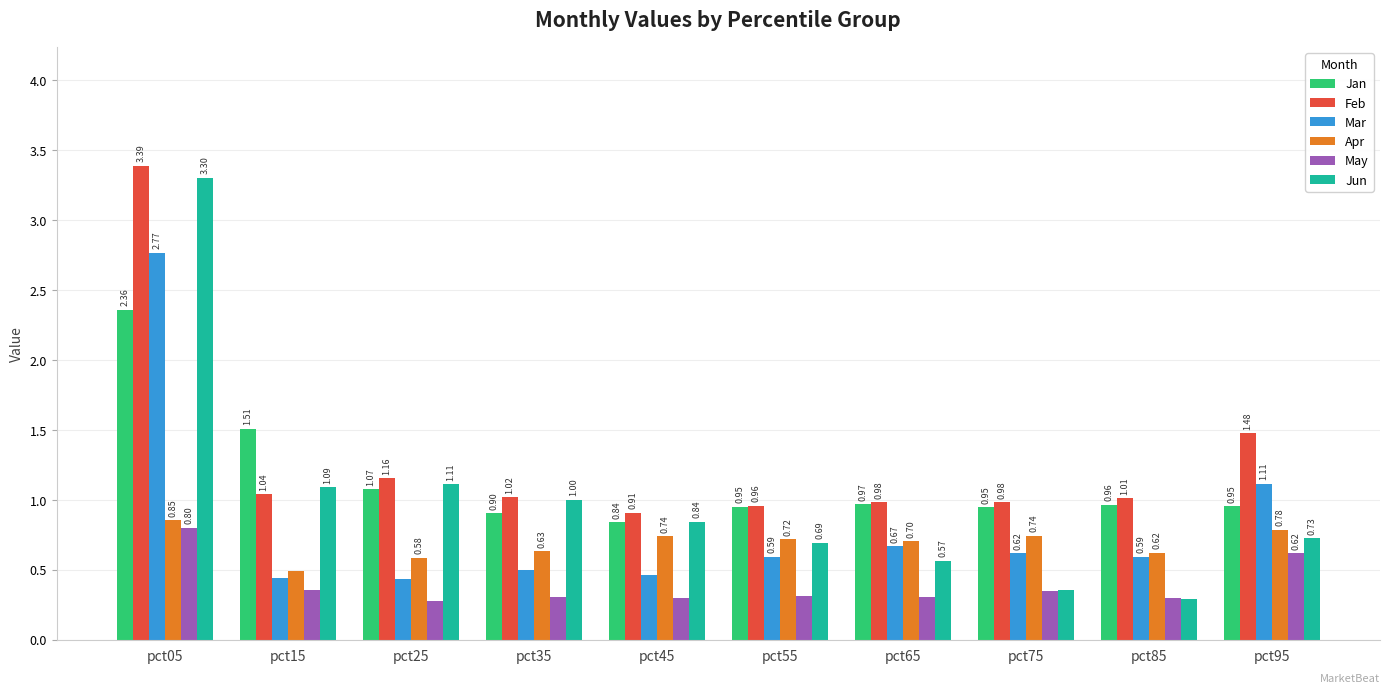

Rank the series at pct65 from lowest to highest value.

May, Jun, Mar, Apr, Jan, Feb